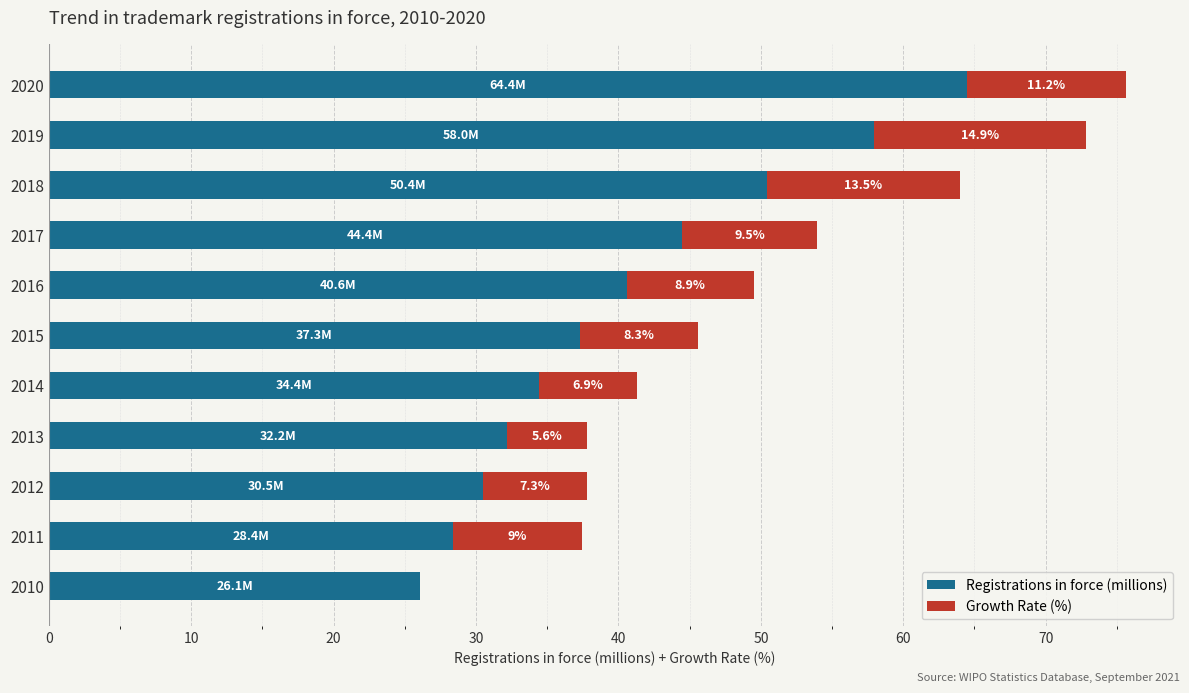

True or false: Registrations in force (millions) has a value of 34.4 at 2014.

True